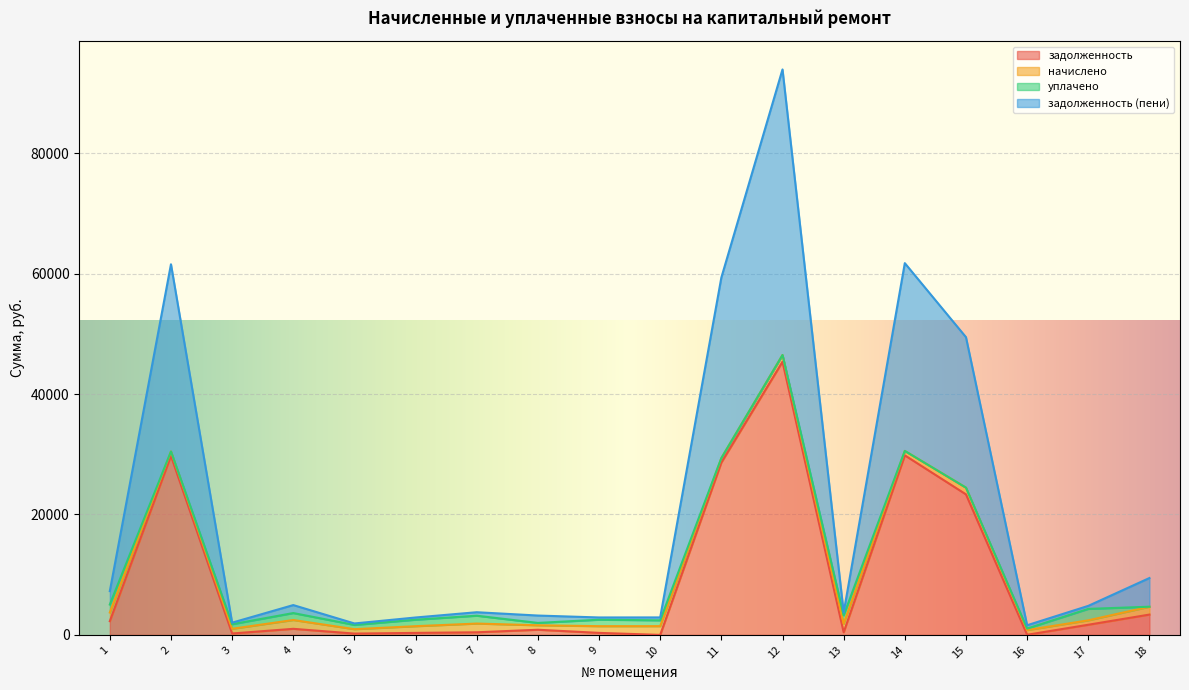

What is the maximum value shown in the chart?

93891.5